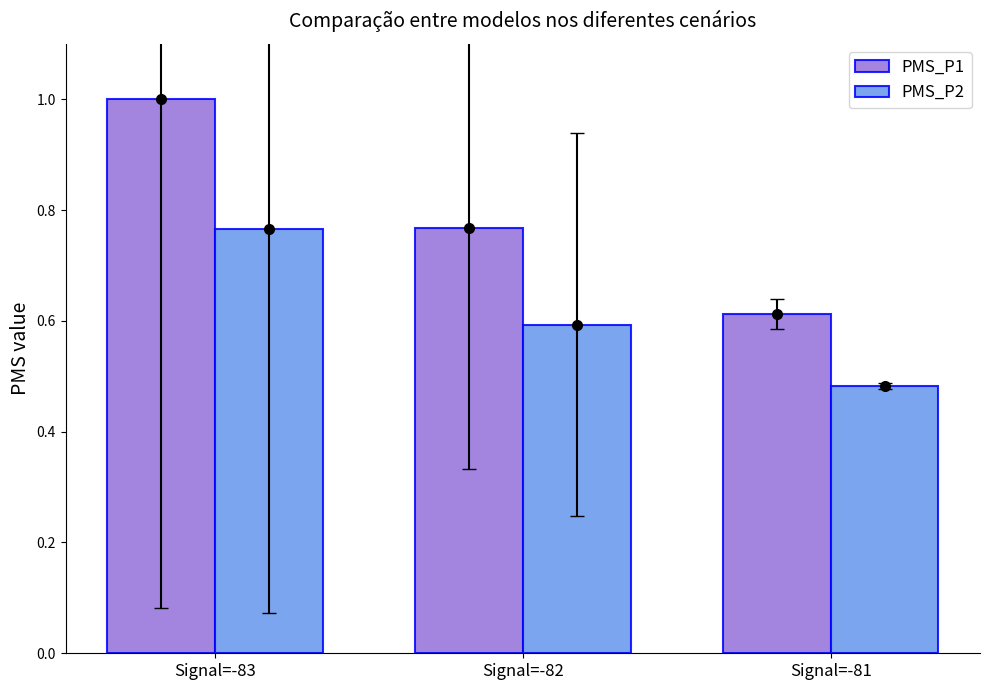

Is it true that PMS_P1 equals 1.1 at Signal=-82?

False